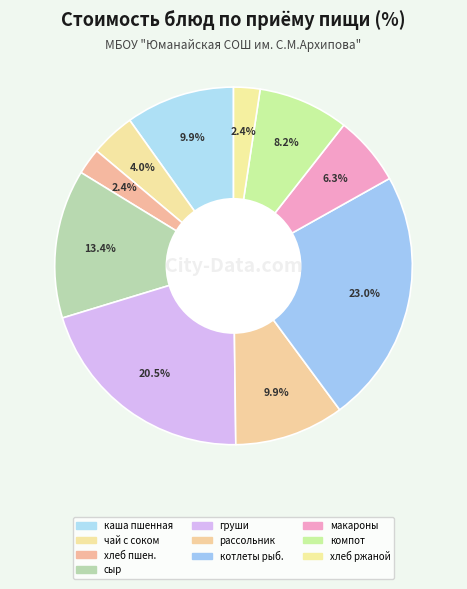

Count the number of slices in the pie.

10